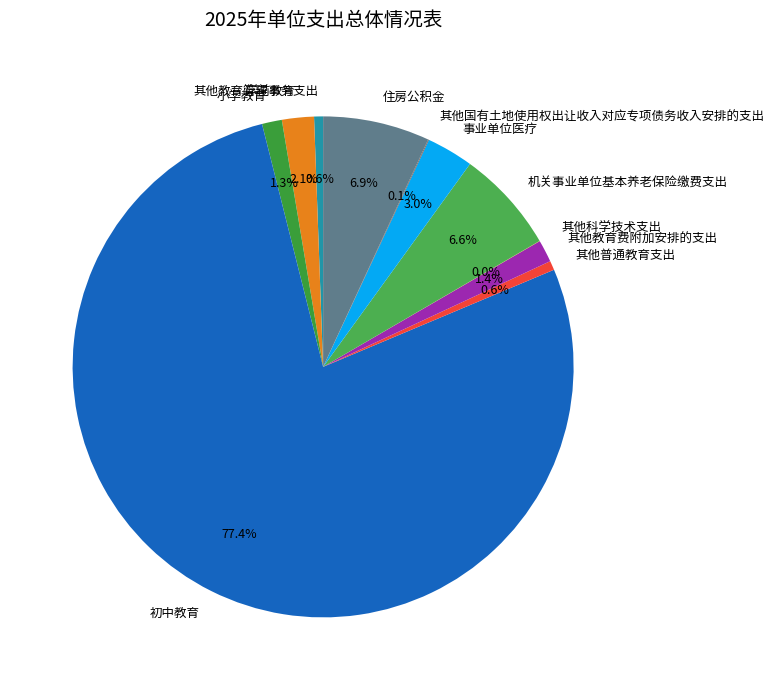

Approximately how many times larger is the value at 机关事业单位基本养老保险缴费支出 compared to 事业单位医疗?

2.2